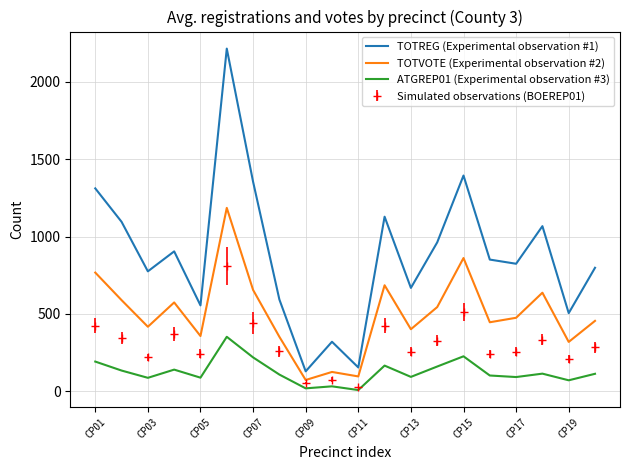

How many interior local valleys does the TOTVOTE (Experimental observation #2) series have?

7